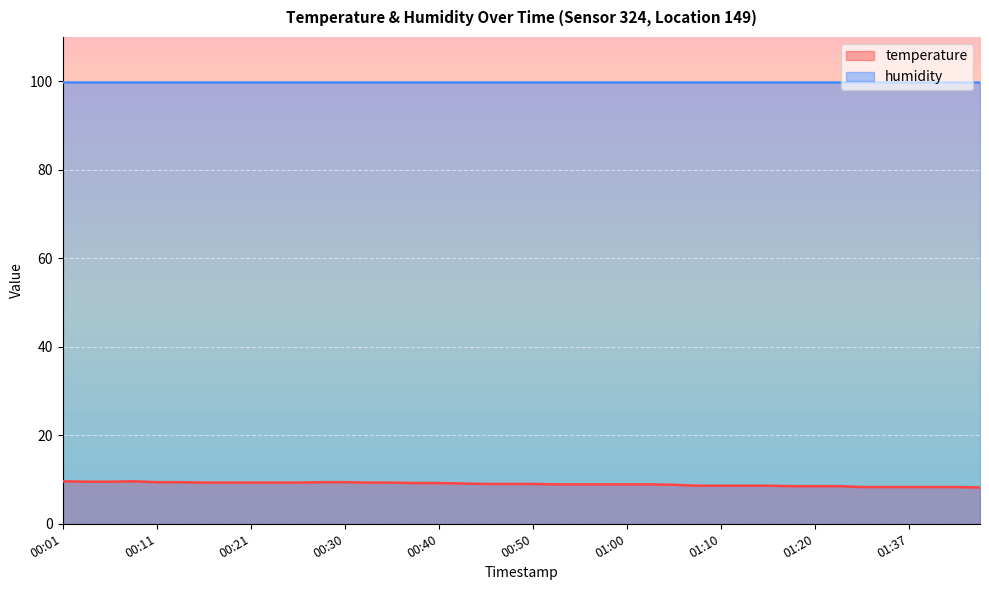

Which label corresponds to the smallest value in the chart?

01:45